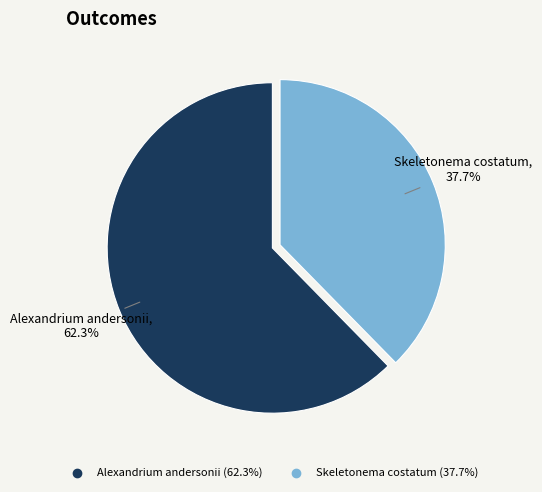

Which category has the biggest portion of the pie?

Alexandrium andersonii